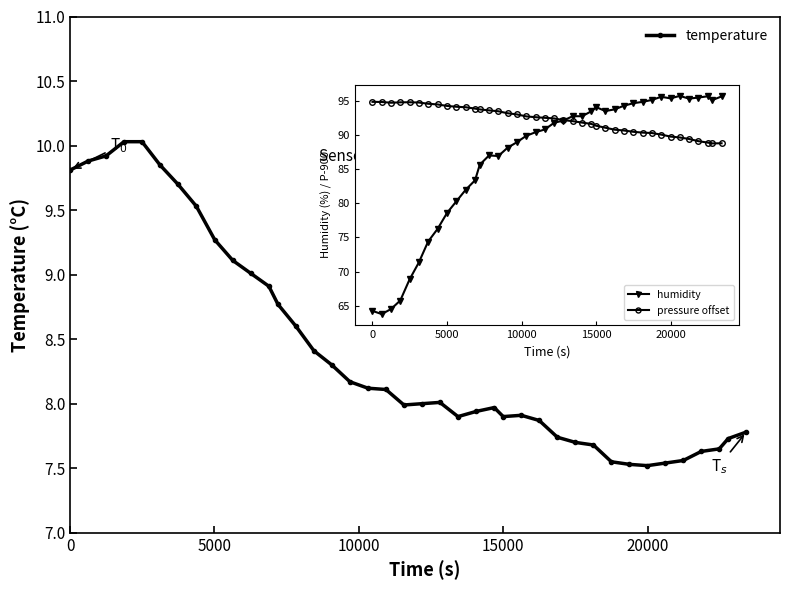

True or false: pressure offset and temperature cross at least once.

False